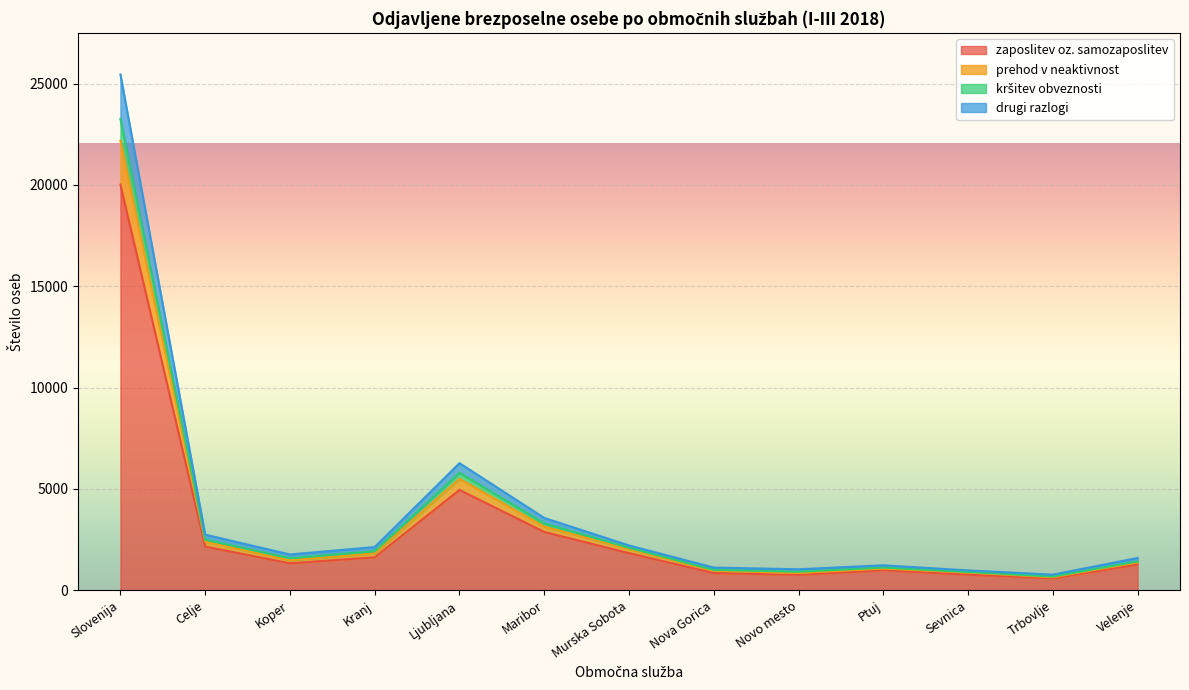

How many lines are shown in the chart?

4